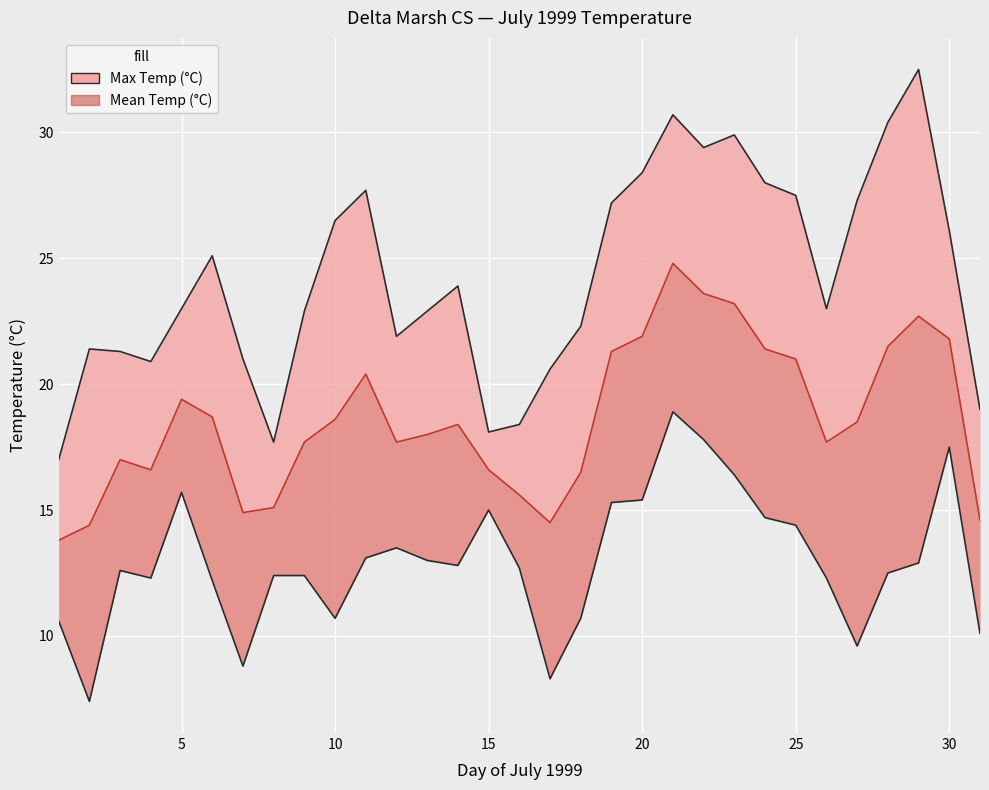

What is the minimum value shown in the chart?

7.4